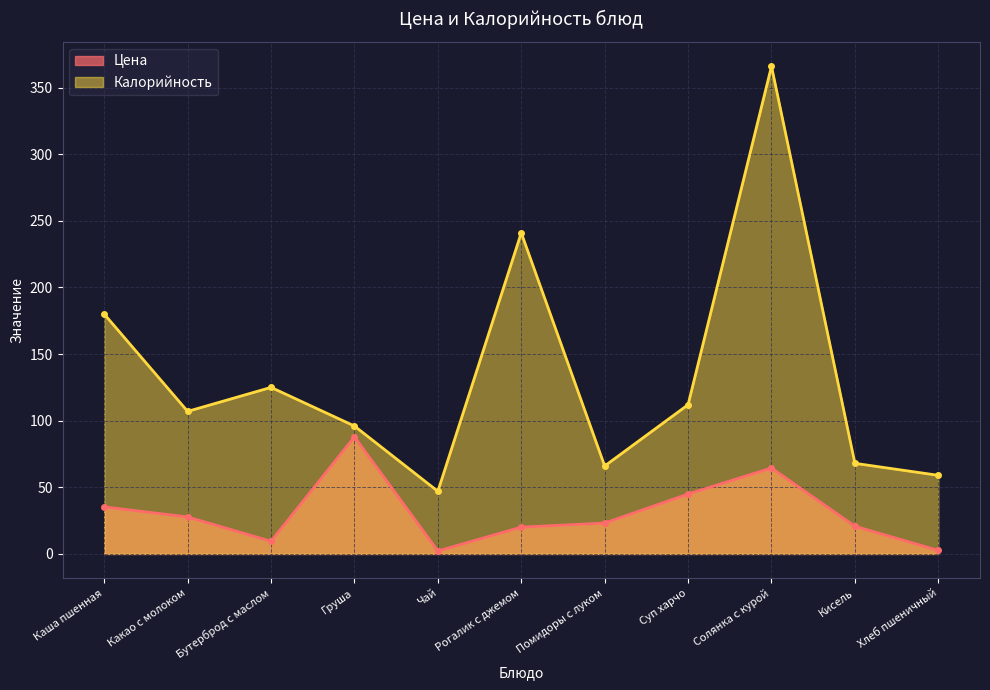

How many data points in Калорийность are less than 107?

5